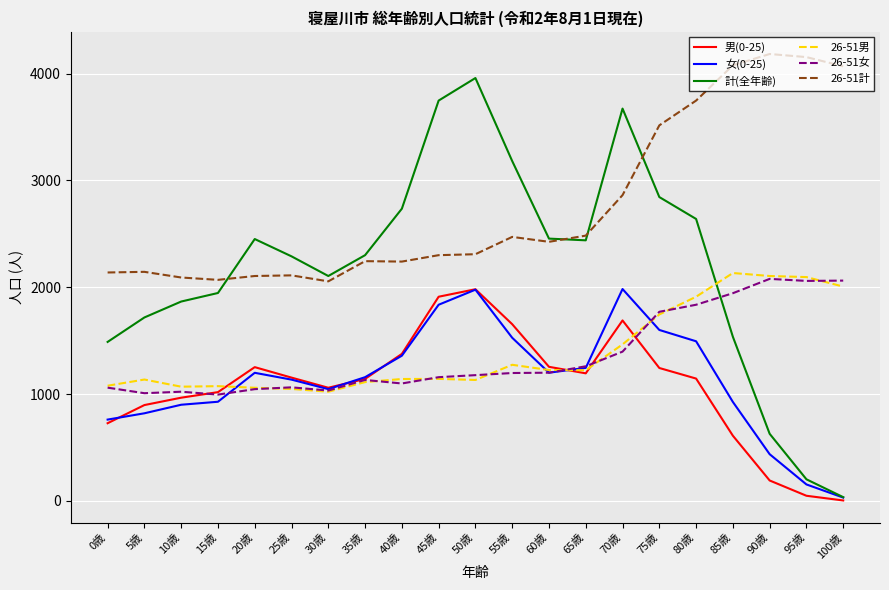

After their last crossing, which series has the higher values: 男(0-25) or 26-51女?

26-51女